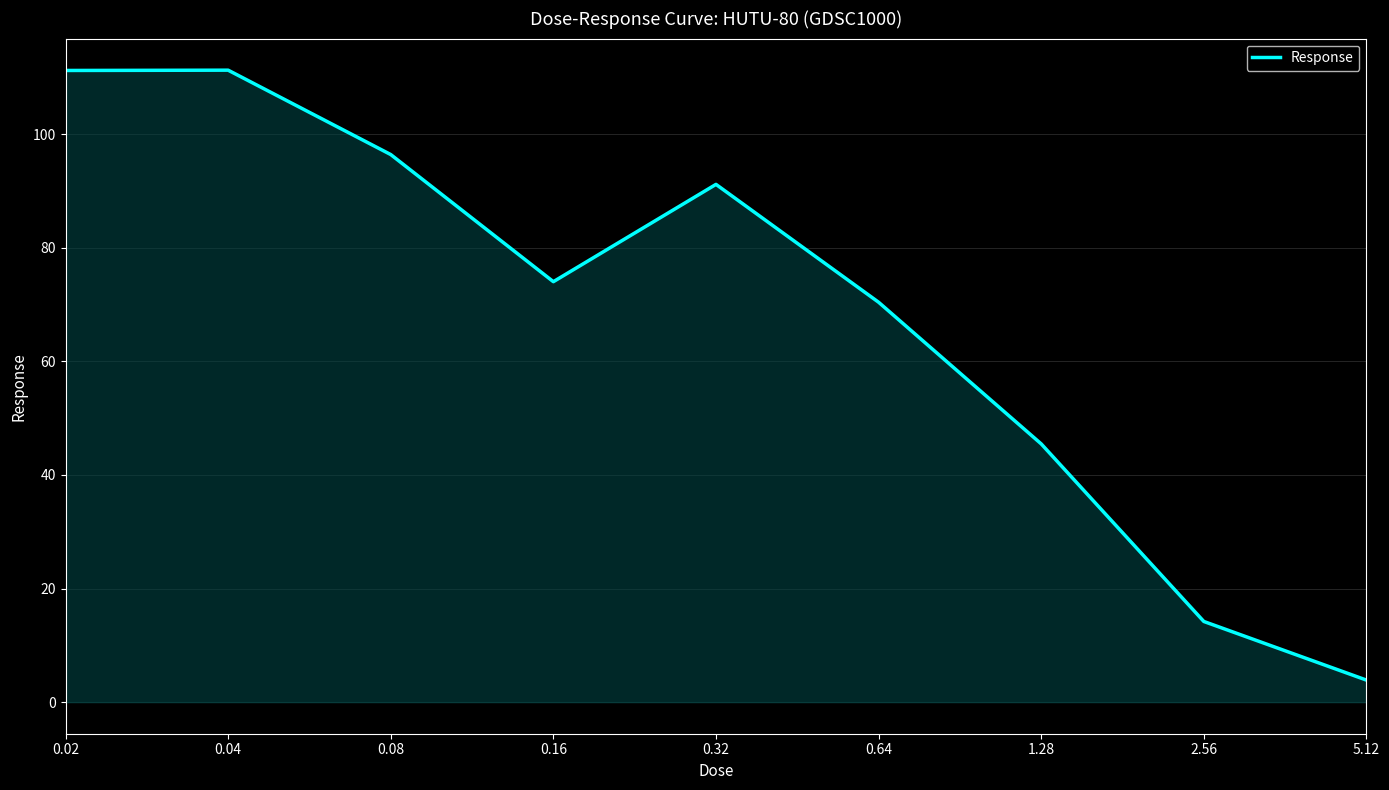

What is the difference between the maximum and second lowest values?

97.1